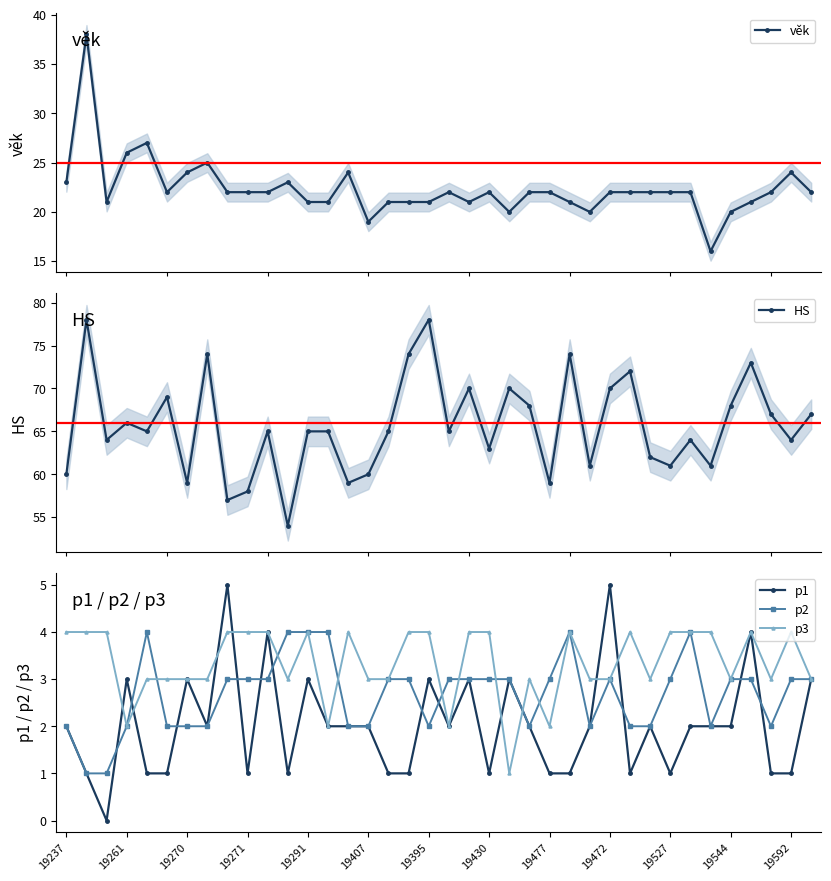

Which series has the largest total across all categories?

HS